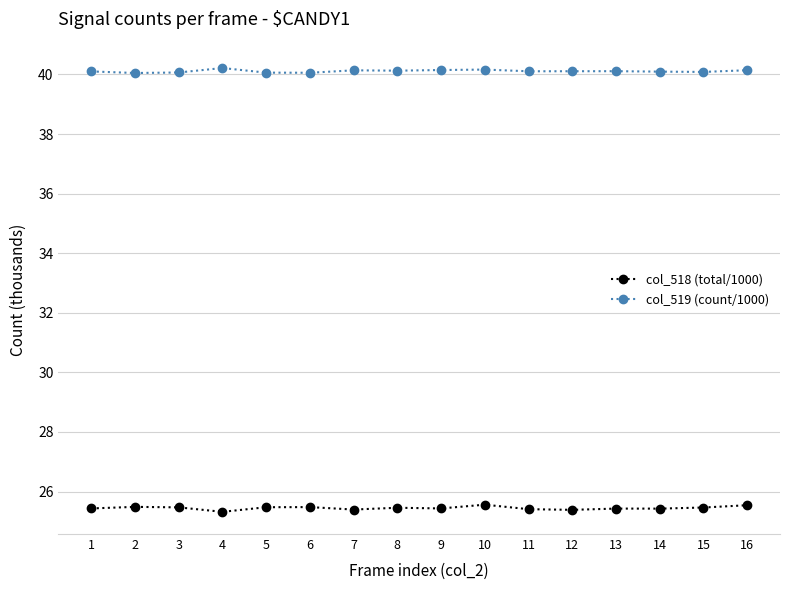

True or false: col_519 (count/1000) and col_518 (total/1000) intersect in this chart.

False